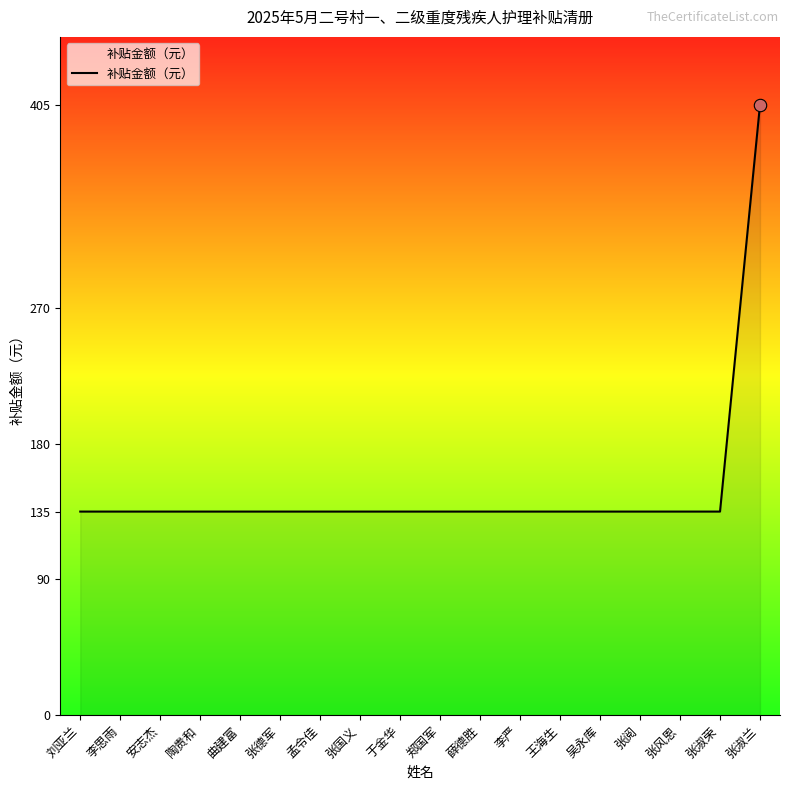

What is the ratio of the value at 曲建富 to the value at 张阅?

1.0